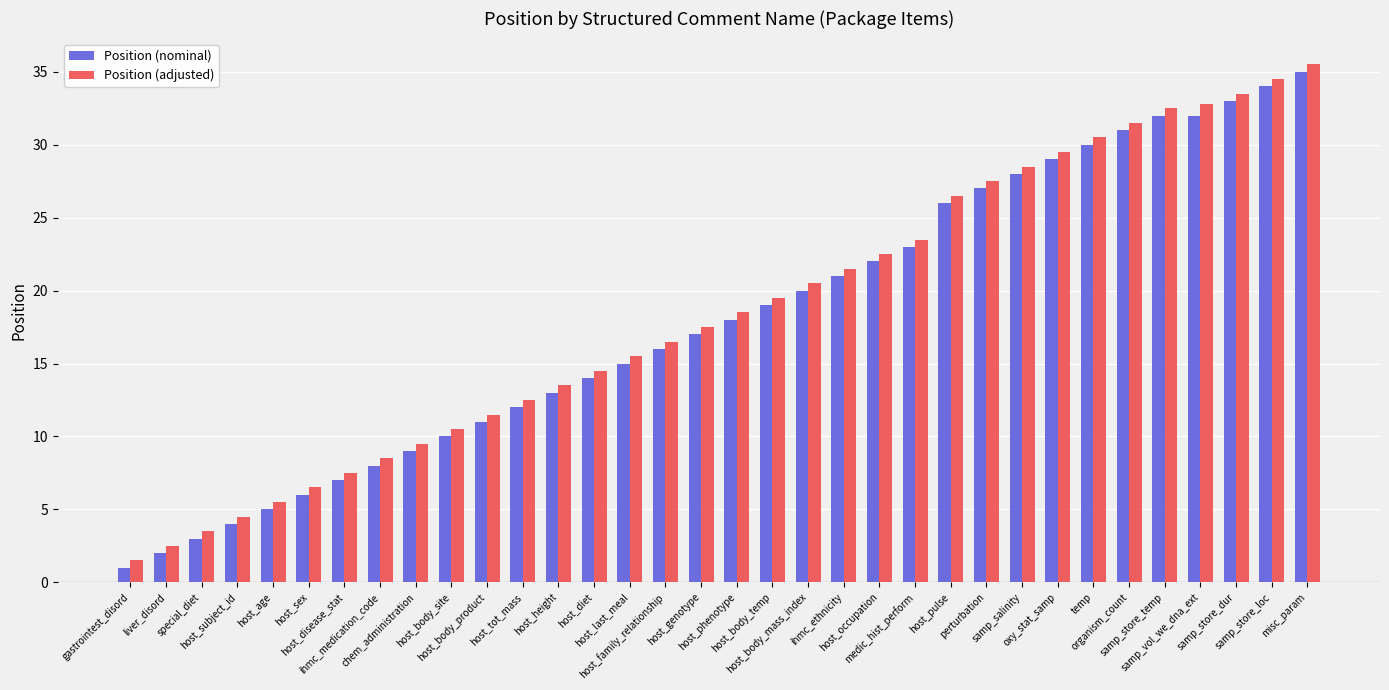

Reading left to right, list all the values displayed in this chart.

Position (nominal): gastrointest_disord=1.0	liver_disord=2.0	special_diet=3.0	host_subject_id=4.0	host_age=5.0	host_sex=6.0	host_disease_stat=7.0	ihmc_medication_code=8.0	chem_administration=9.0	host_body_site=10.0	host_body_product=11.0	host_tot_mass=12.0	host_height=13.0	host_diet=14.0	host_last_meal=15.0	host_family_relationship=16.0	host_genotype=17.0	host_phenotype=18.0	host_body_temp=19.0	host_body_mass_index=20.0	ihmc_ethnicity=21.0	host_occupation=22.0	medic_hist_perform=23.0	host_pulse=26.0	perturbation=27.0	samp_salinity=28.0	oxy_stat_samp=29.0	temp=30.0	organism_count=31.0	samp_store_temp=32.0	samp_vol_we_dna_ext=32.0	samp_store_dur=33.0	samp_store_loc=34.0	misc_param=35.0
Position (adjusted): gastrointest_disord=1.5	liver_disord=2.5	special_diet=3.5	host_subject_id=4.5	host_age=5.5	host_sex=6.5	host_disease_stat=7.5	ihmc_medication_code=8.5	chem_administration=9.5	host_body_site=10.5	host_body_product=11.5	host_tot_mass=12.5	host_height=13.5	host_diet=14.5	host_last_meal=15.5	host_family_relationship=16.5	host_genotype=17.5	host_phenotype=18.5	host_body_temp=19.5	host_body_mass_index=20.5	ihmc_ethnicity=21.5	host_occupation=22.5	medic_hist_perform=23.5	host_pulse=26.5	perturbation=27.5	samp_salinity=28.5	oxy_stat_samp=29.5	temp=30.5	organism_count=31.5	samp_store_temp=32.5	samp_vol_we_dna_ext=32.8	samp_store_dur=33.5	samp_store_loc=34.5	misc_param=35.5